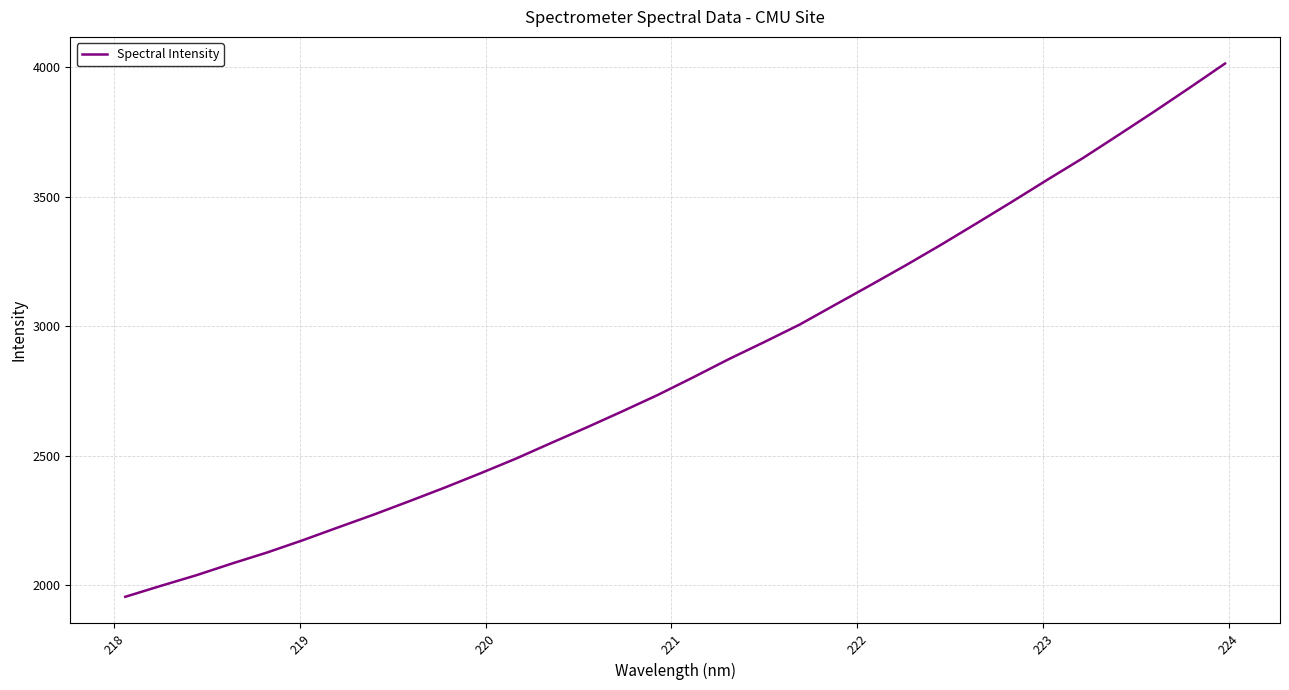

What is the smallest value displayed?

1955.2